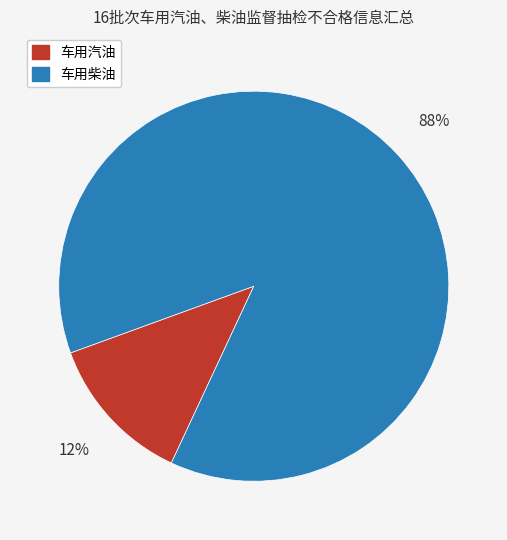

How many slices are in this pie chart?

2